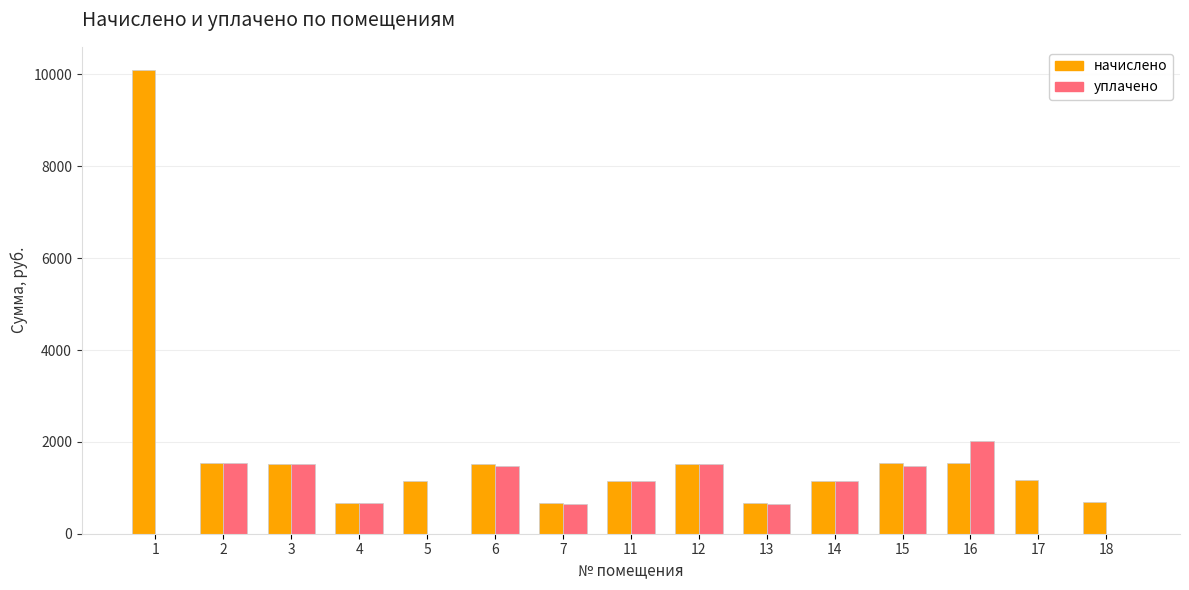

What is the approximate value of уплачено at 3?

1528.2